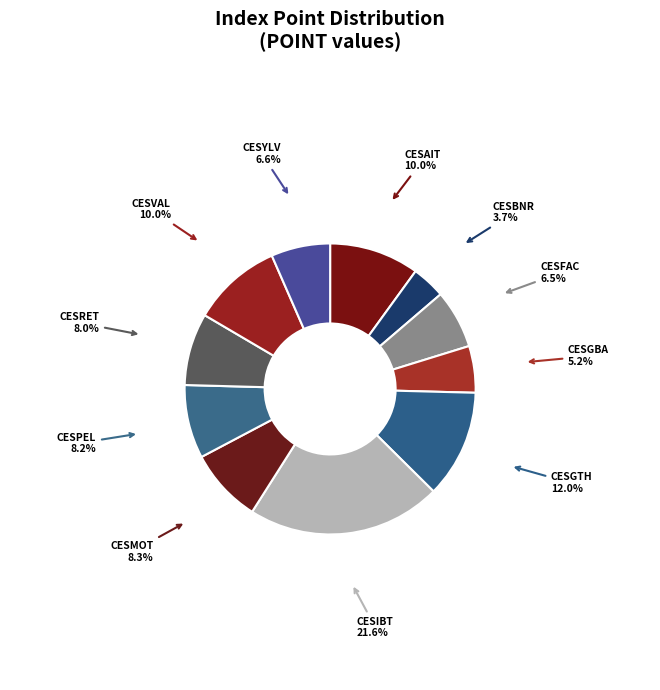

How many segments does this pie chart have?

11